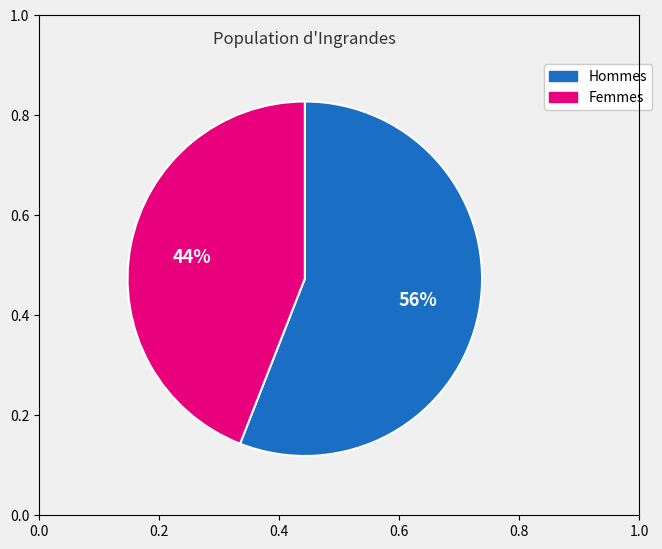

To the nearest percent, what is the average slice percentage?

50%